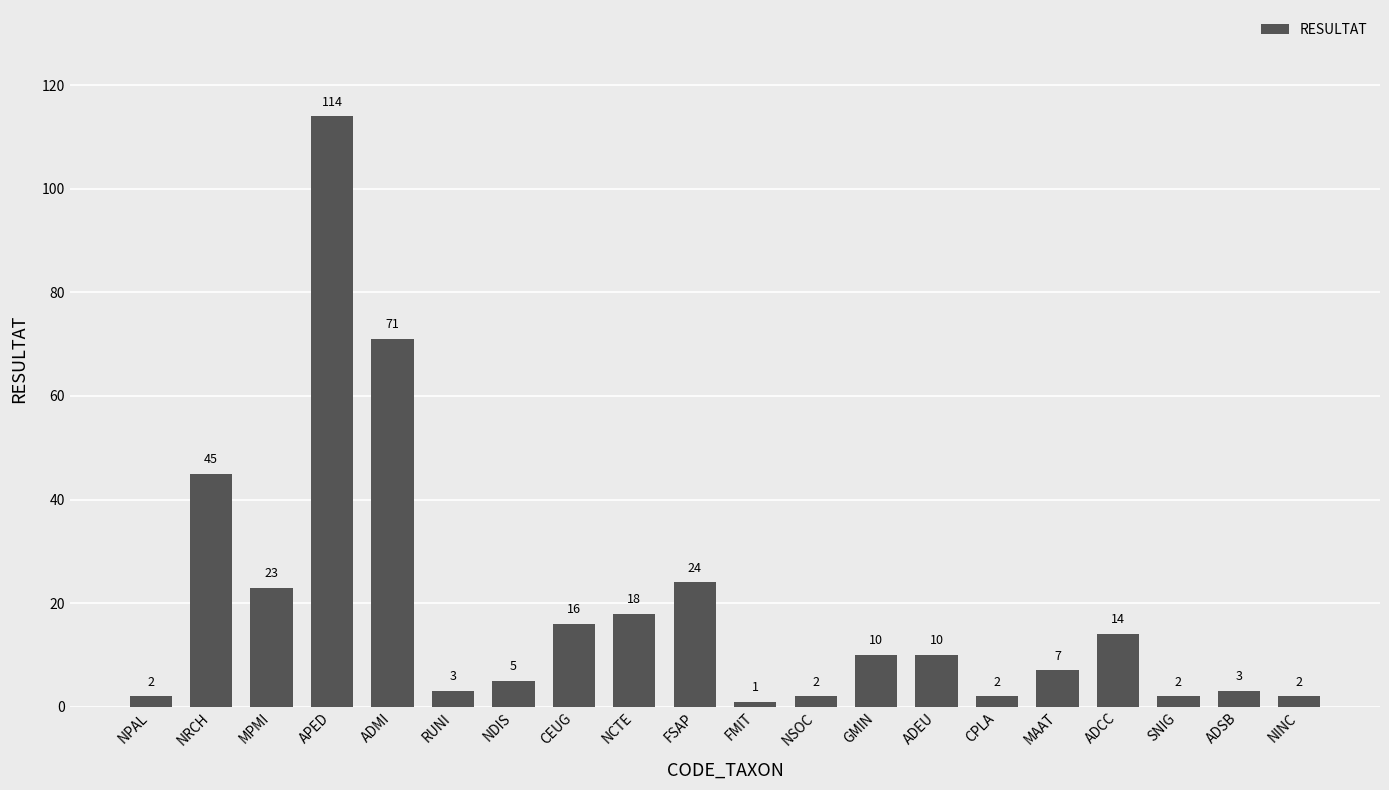

Which has a higher value, CEUG or FMIT?

CEUG